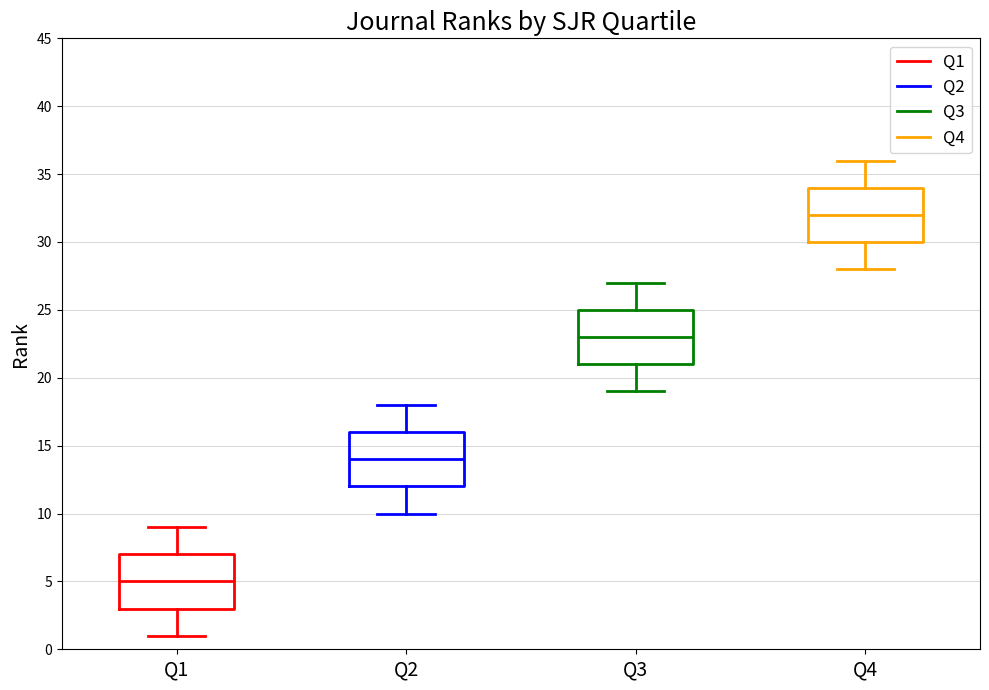

Which box's median line is the lowest?

Q1